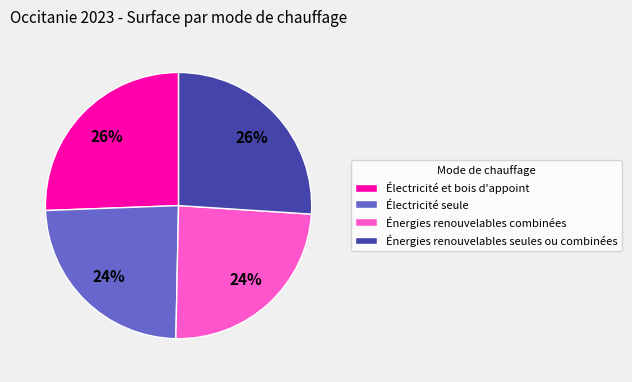

Is there any slice that represents more than half of the pie?

No